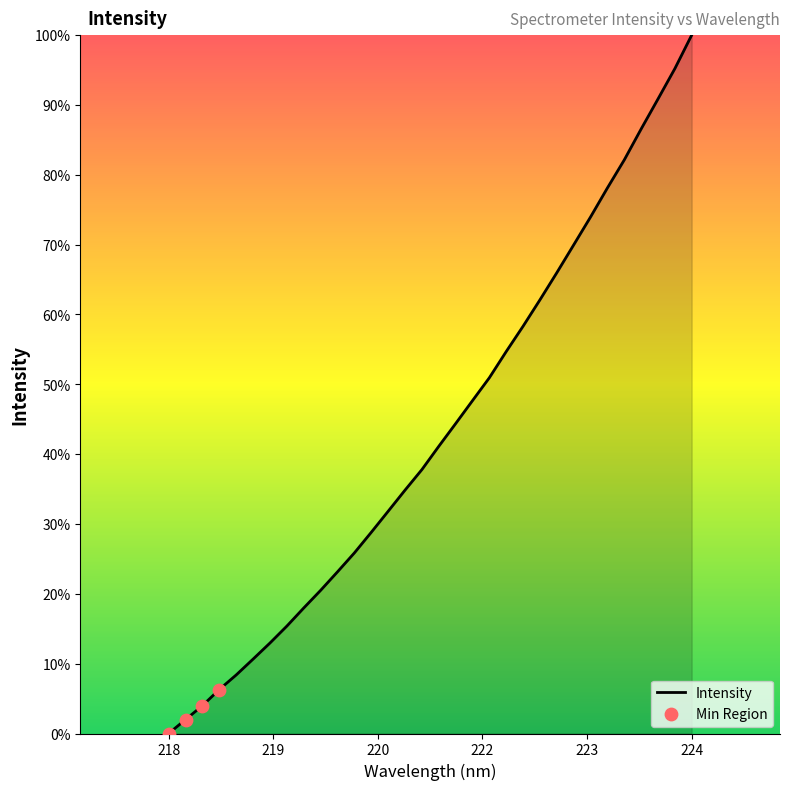

What is the difference between the maximum and minimum values?

100.0